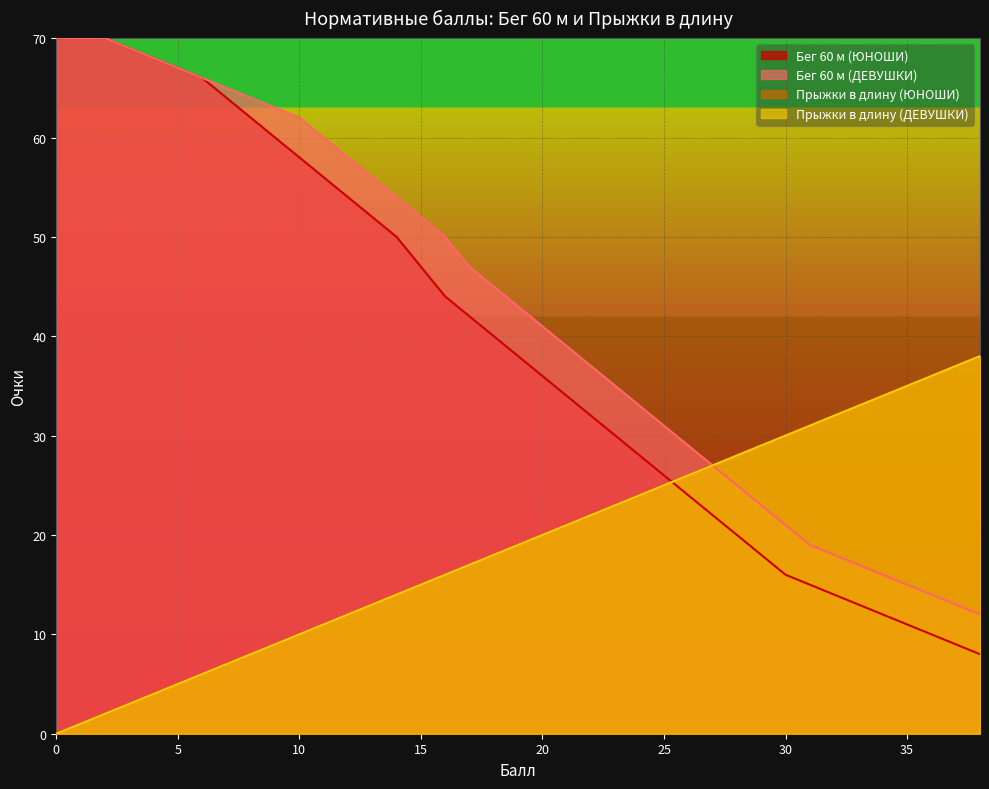

Which series has the largest total across all categories?

Бег 60 м (ДЕВУШКИ)